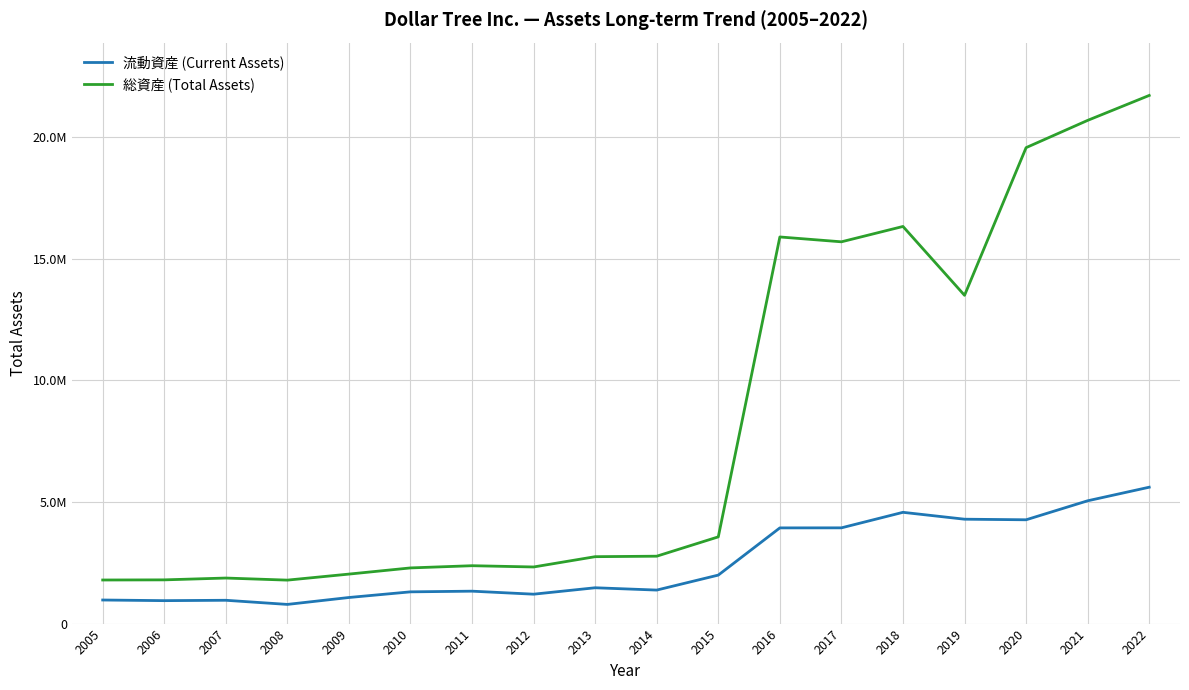

Rank the categories by 流動資産 (Current Assets) value from lowest to highest.

2008, 2006, 2007, 2005, 2009, 2012, 2010, 2011, 2014, 2013, 2015, 2016, 2017, 2020, 2019, 2018, 2021, 2022